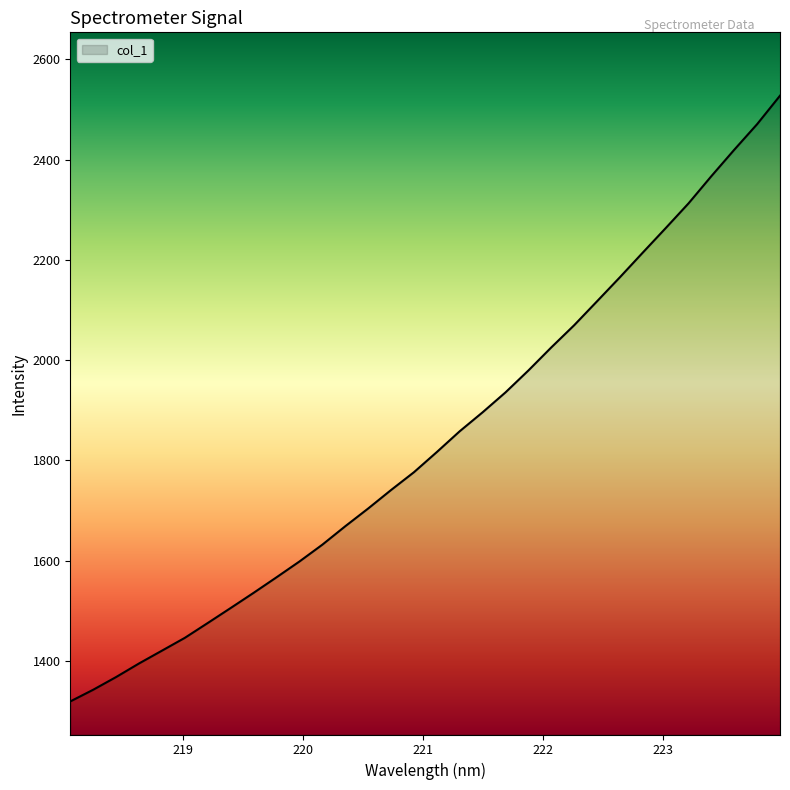

What is the minimum value shown in the chart?

1319.1